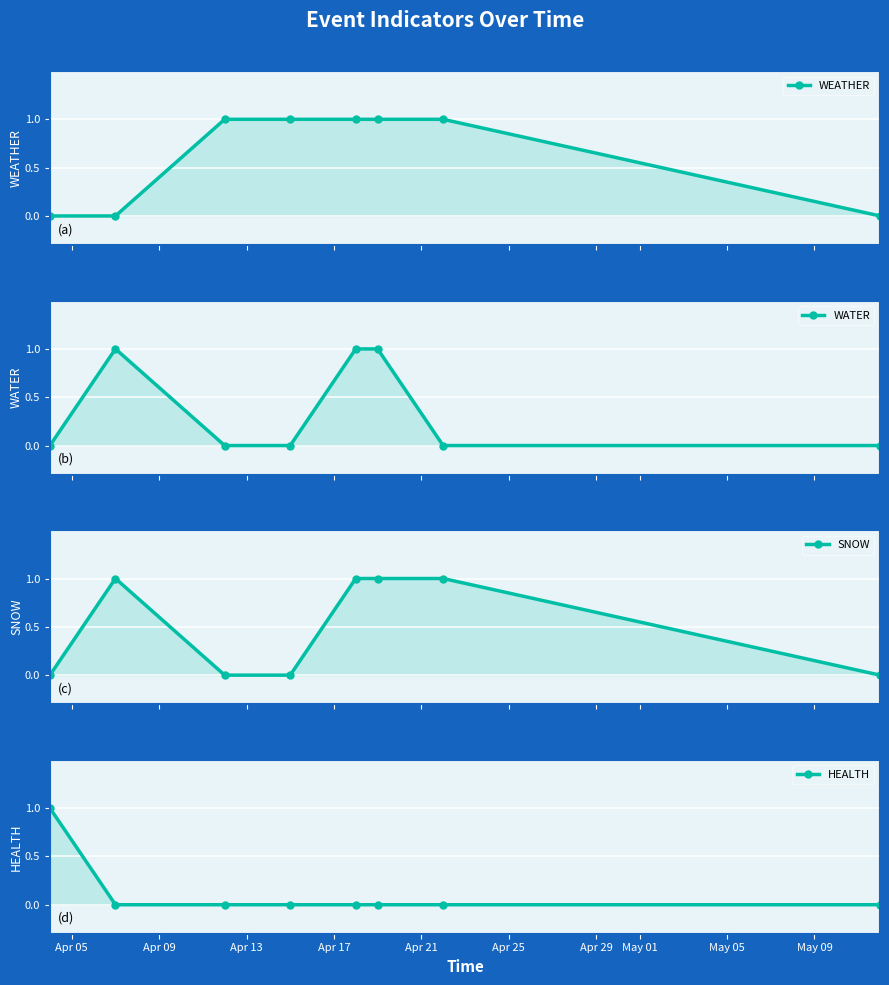

What is the highest value of the WEATHER series?

1